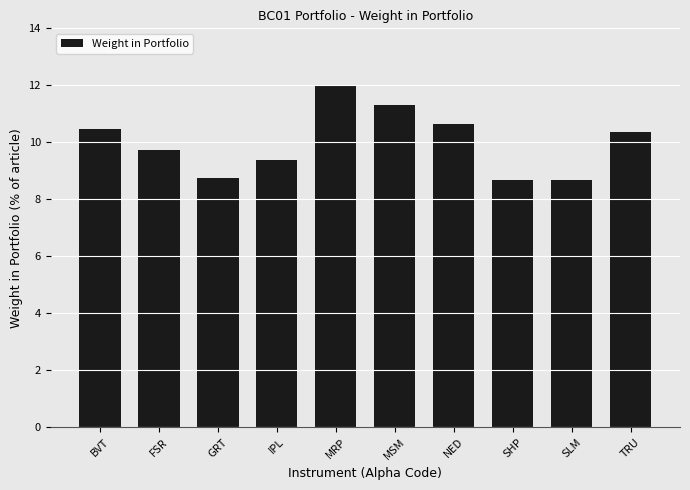

Between MSM and GRT, which is larger?

MSM